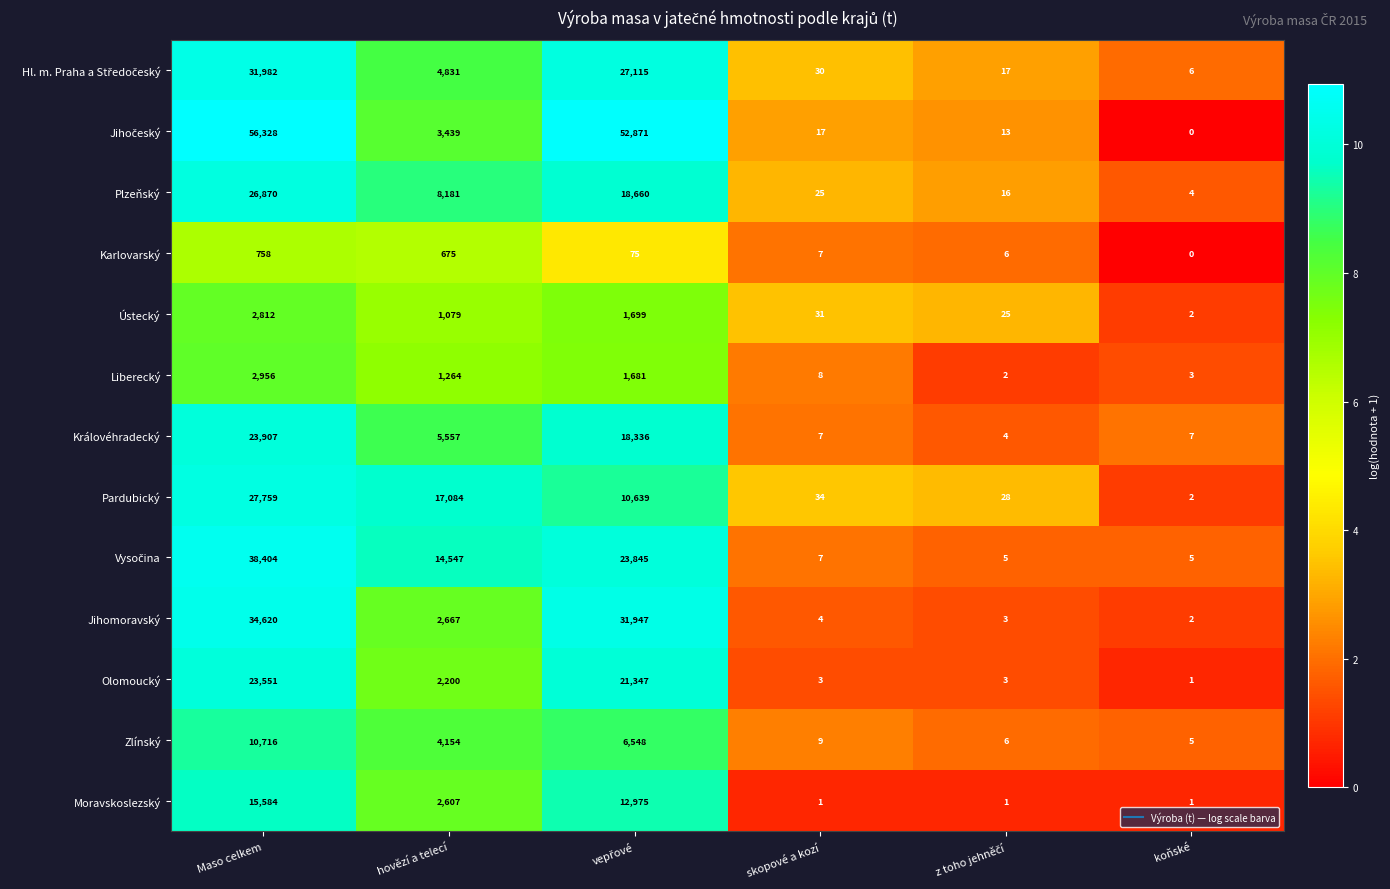

The Olomoucký series shows 23551 at Maso celkem. True or false?

True